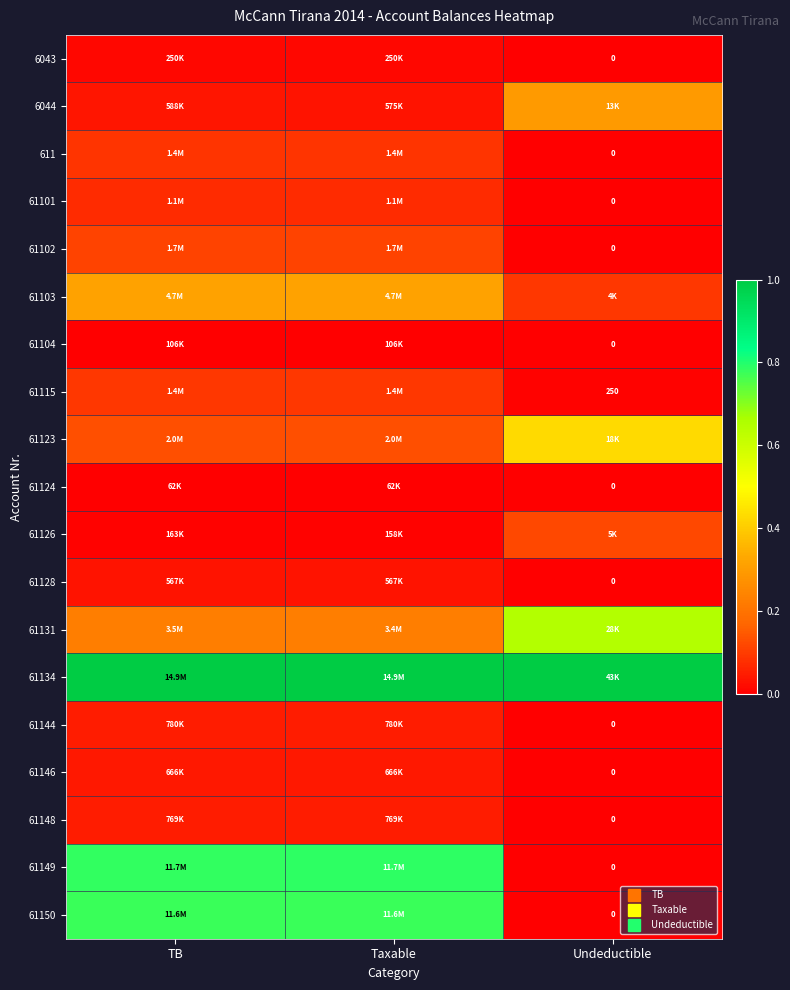

Between Taxable and Undeductible, which is larger?

Taxable